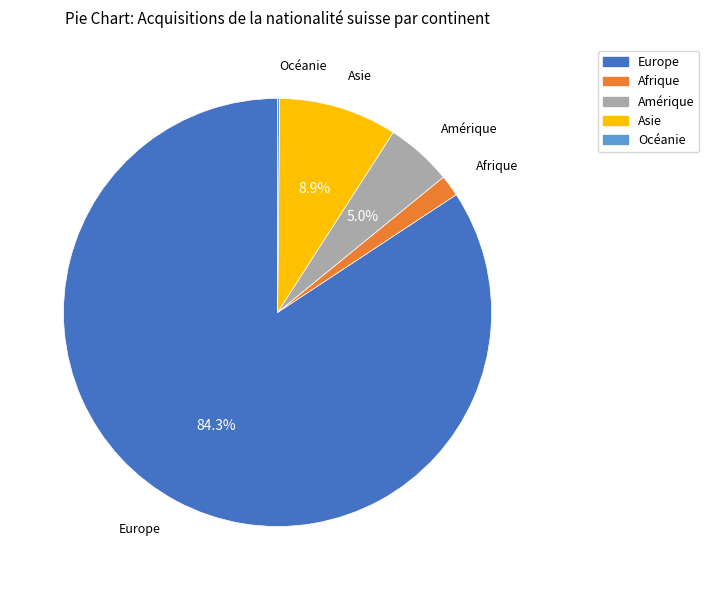

What is the largest slice in the pie chart?

Europe